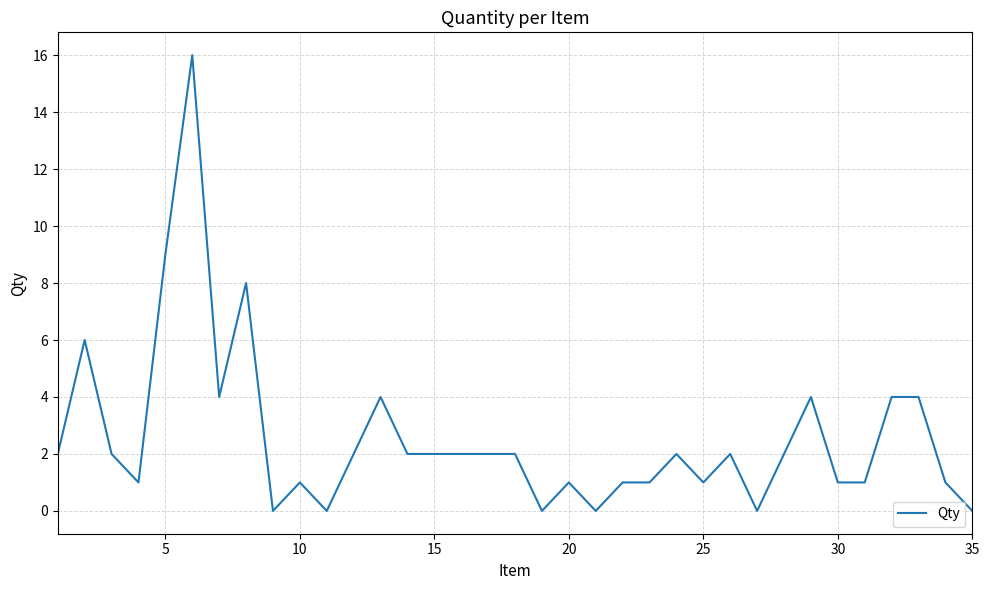

What is the maximum value shown in the chart?

16